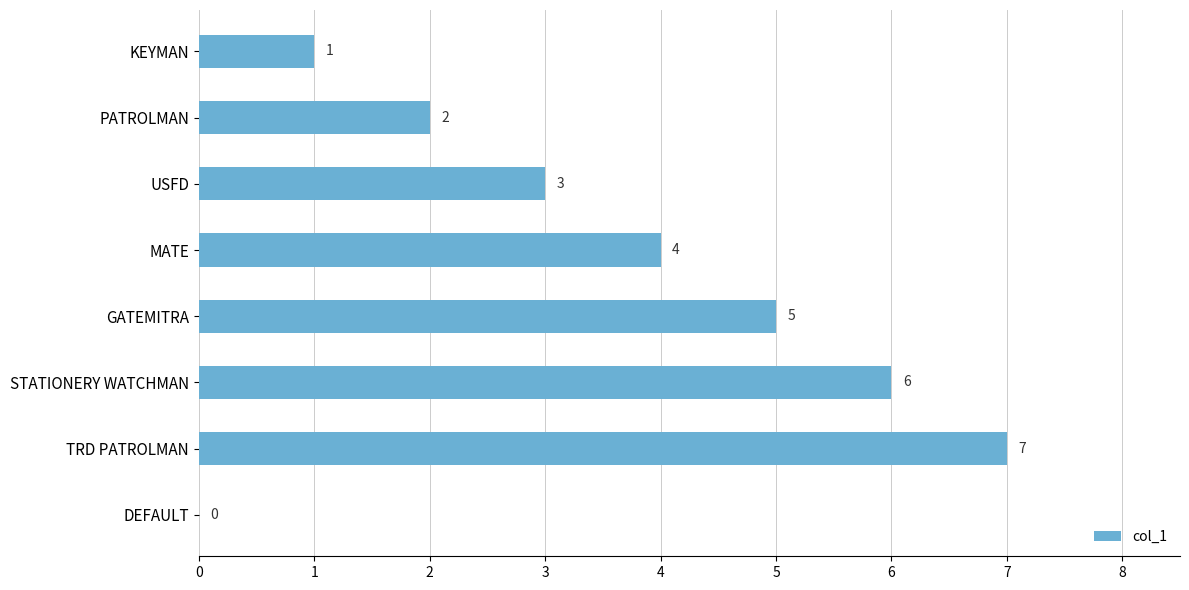

Between TRD PATROLMAN and MATE, which is larger?

TRD PATROLMAN